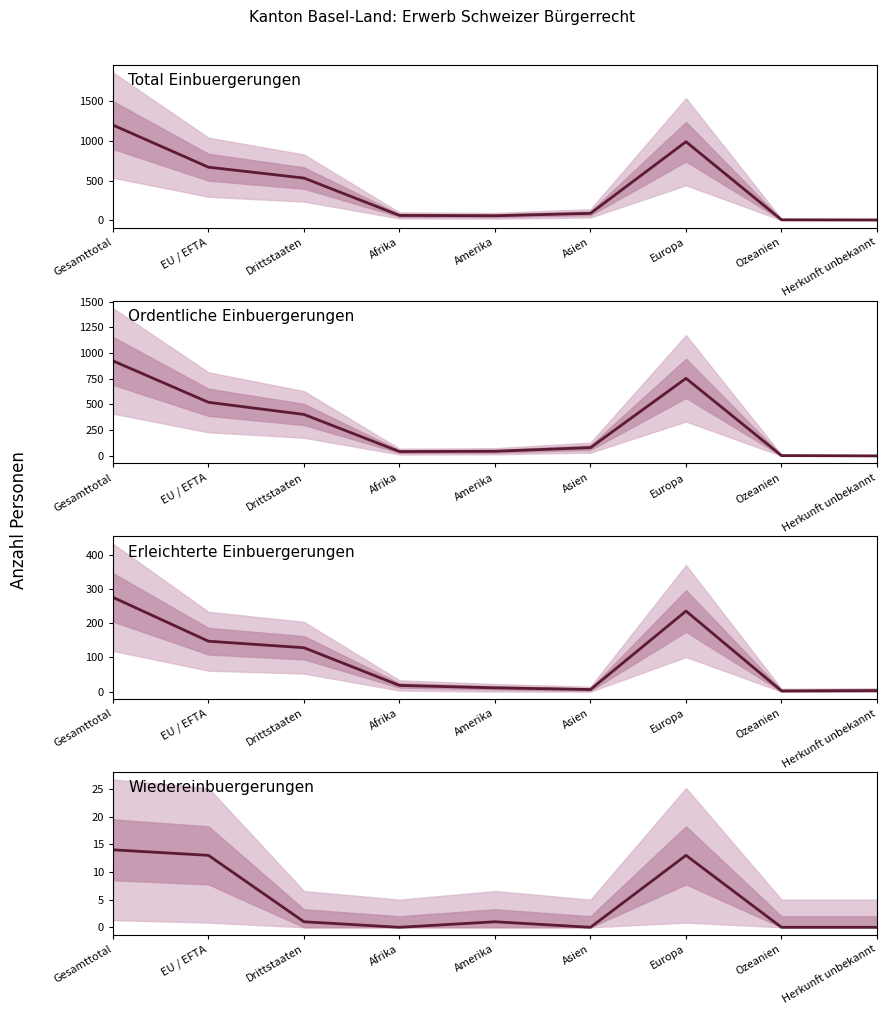

Is the value of Ordentliche Einbuergerungen at Herkunft unbekannt greater than the value of Wiedereinbuergerungen at Afrika?

No